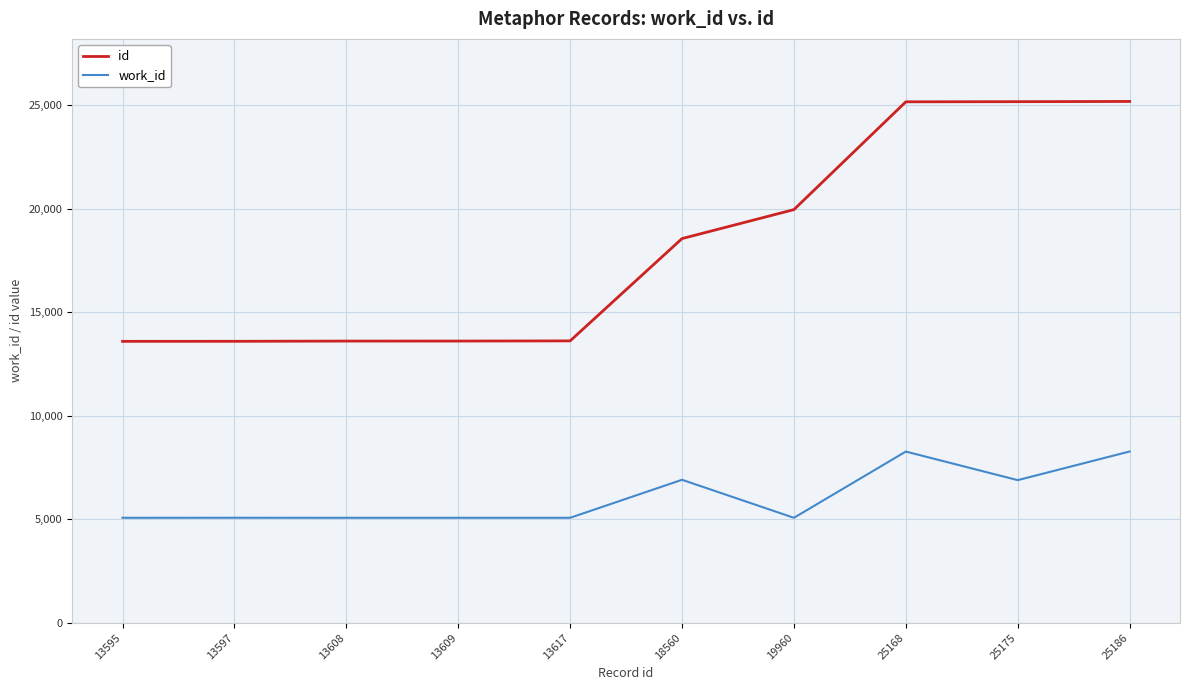

What is the average value of the work_id series?

6076